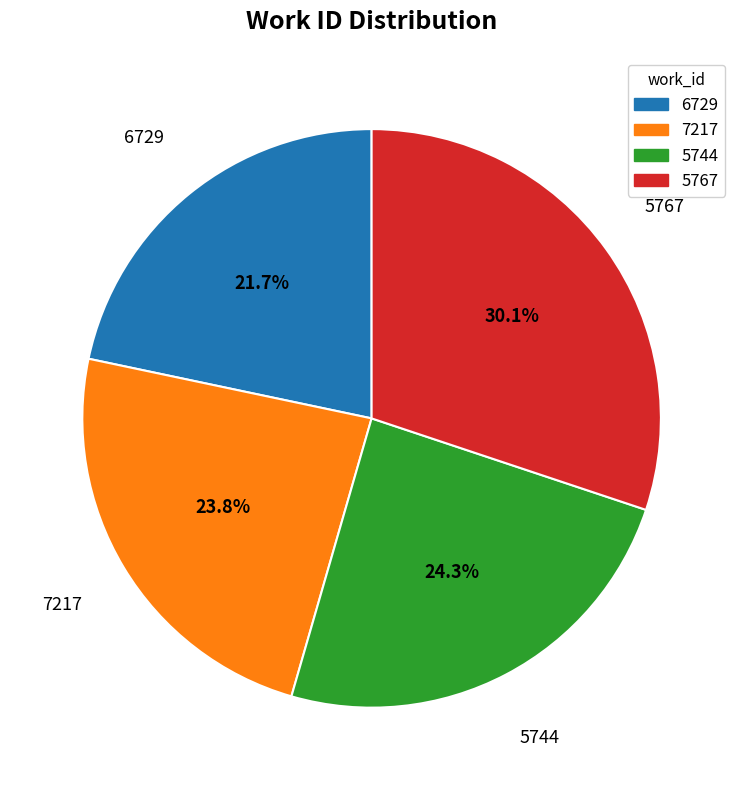

To the nearest percent, what portion does 6729 represent?

22%